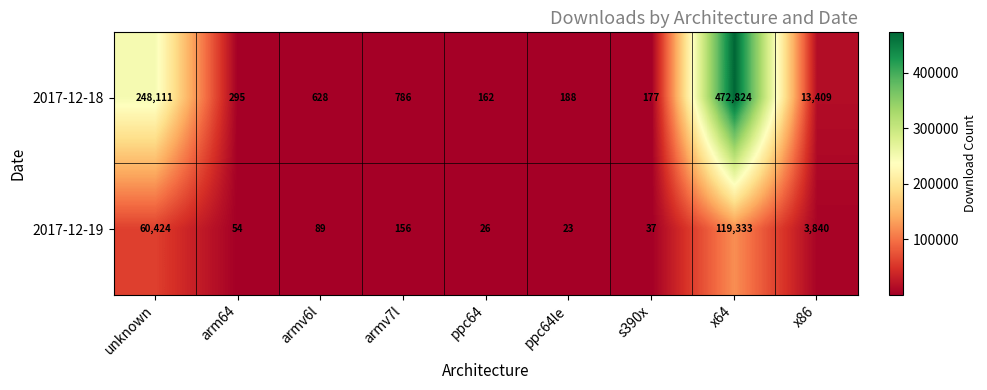

What is the difference between the maximum and second lowest values in the 2017-12-18 series?

472647